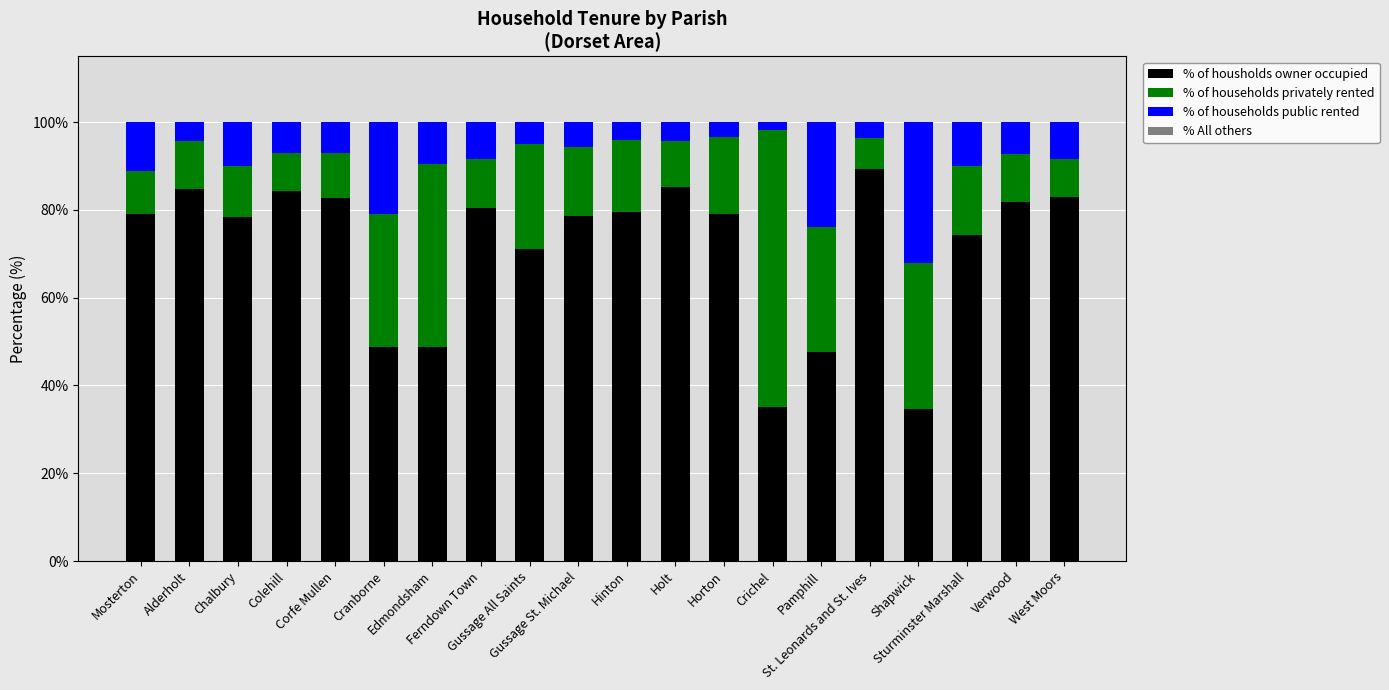

What is the highest value of the % of housholds owner occupied series?

89.3